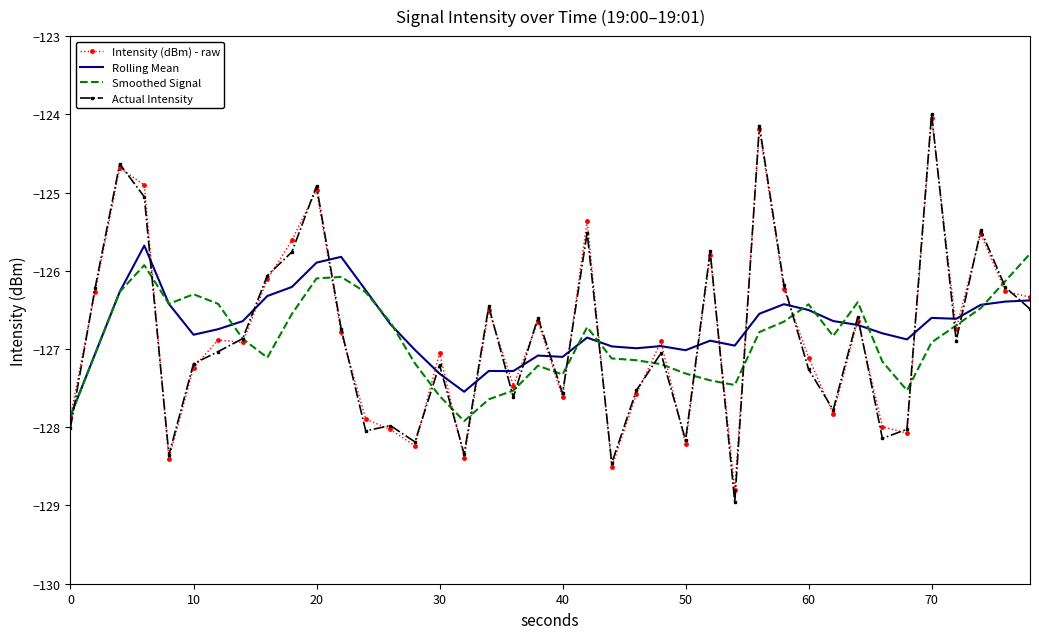

What is the minimum value shown in the chart?

-129.0